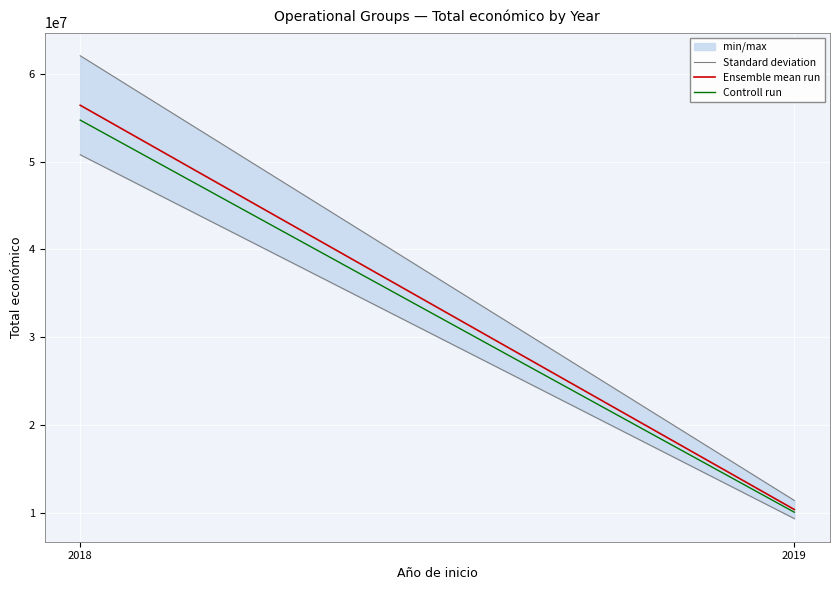

Which has a higher value, 2018 or 2019?

2018